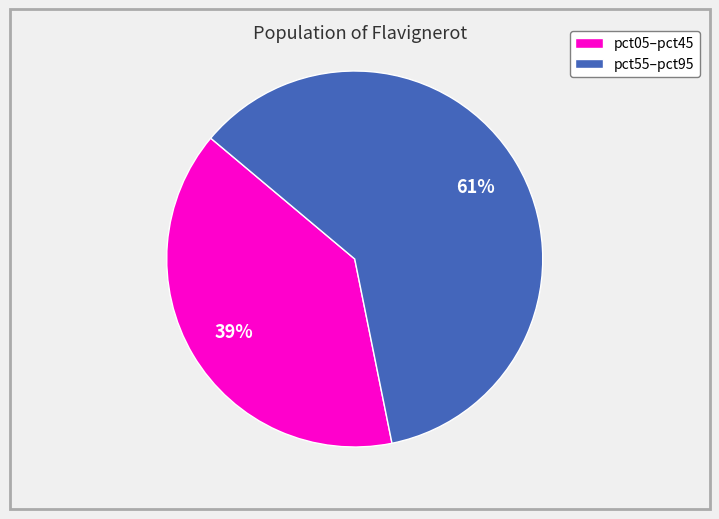

Does any single category account for the majority?

Yes